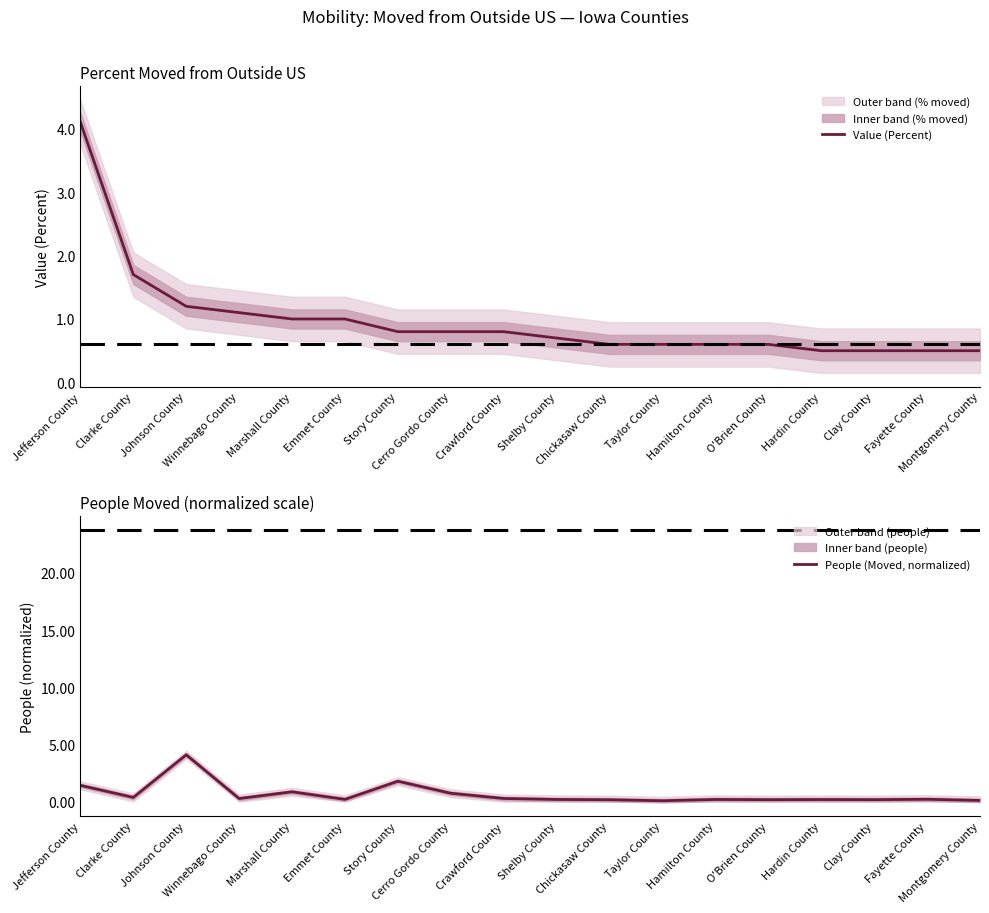

Which series ends up on top after the final intersection of Value (Percent) and People (Moved, normalized)?

Value (Percent)